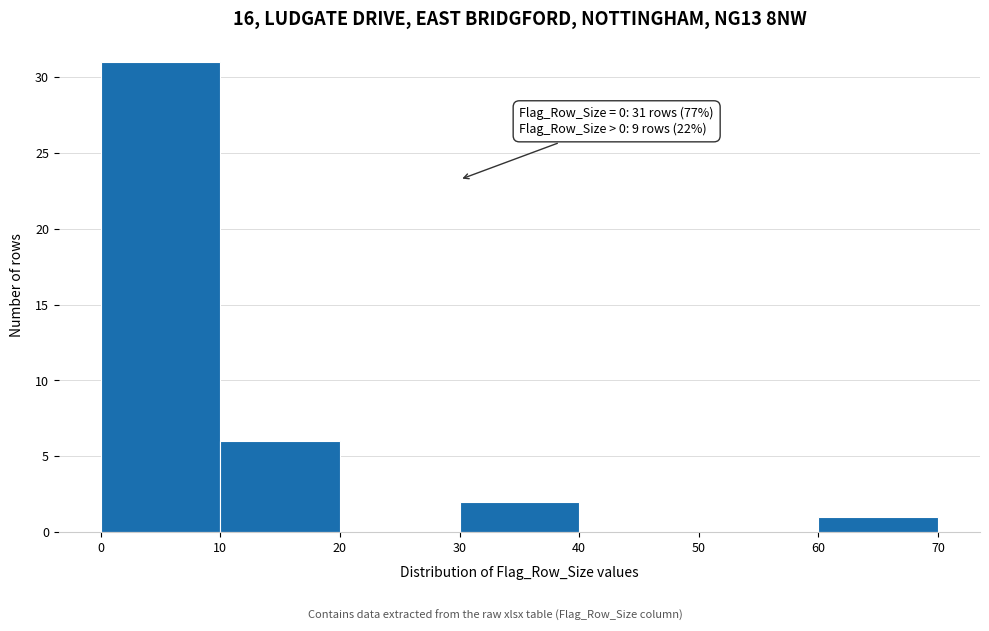

Which range on the x-axis has the tallest bar?

0 to 10